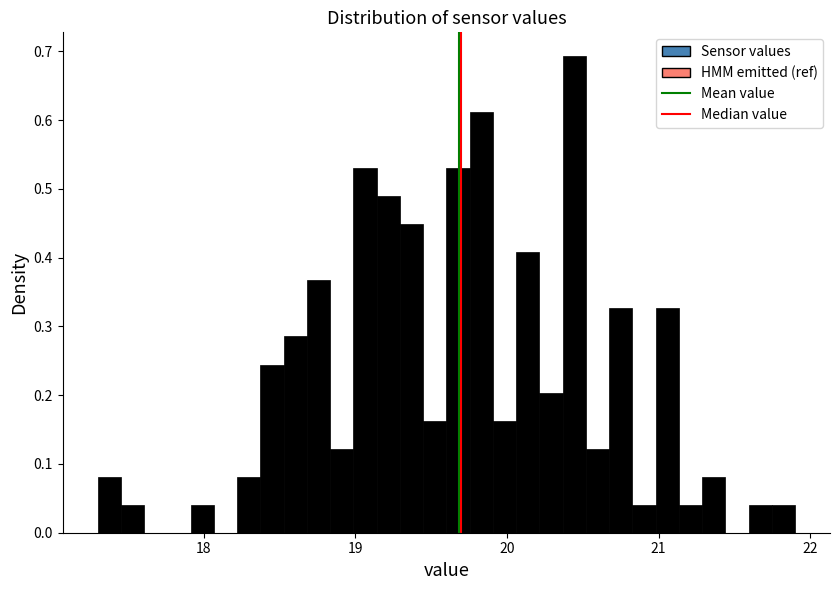

Read against the x-axis, roughly where is the centre of the tallest bar?

20.4